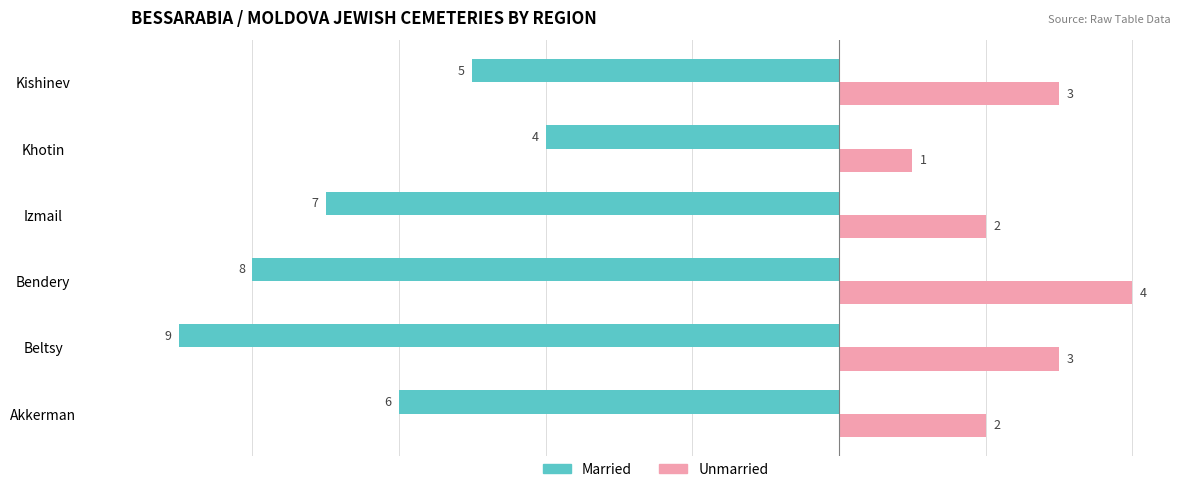

Rank the series by their average value, from lowest to highest.

Married, Unmarried